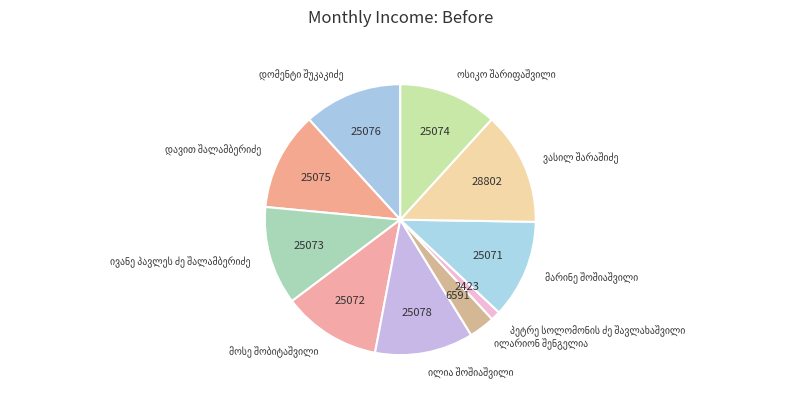

Count the number of slices in the pie.

10